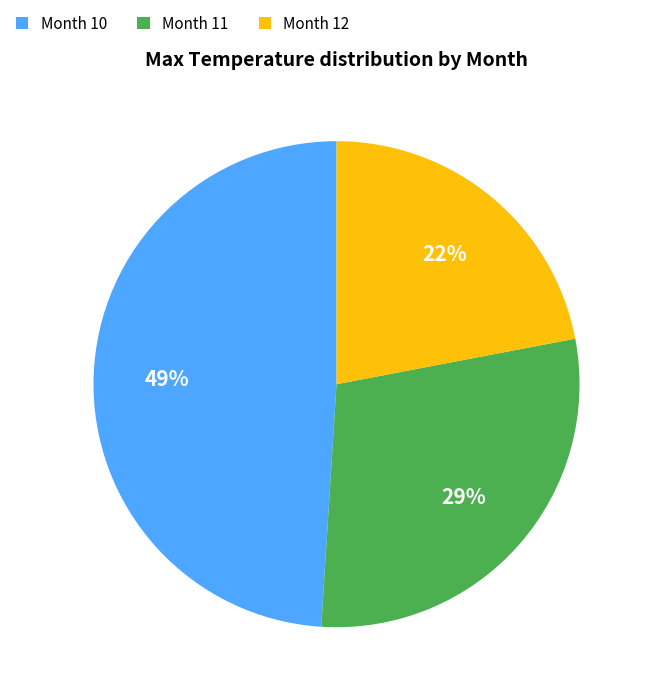

To the nearest percent, what portion does Month 12 represent?

22%